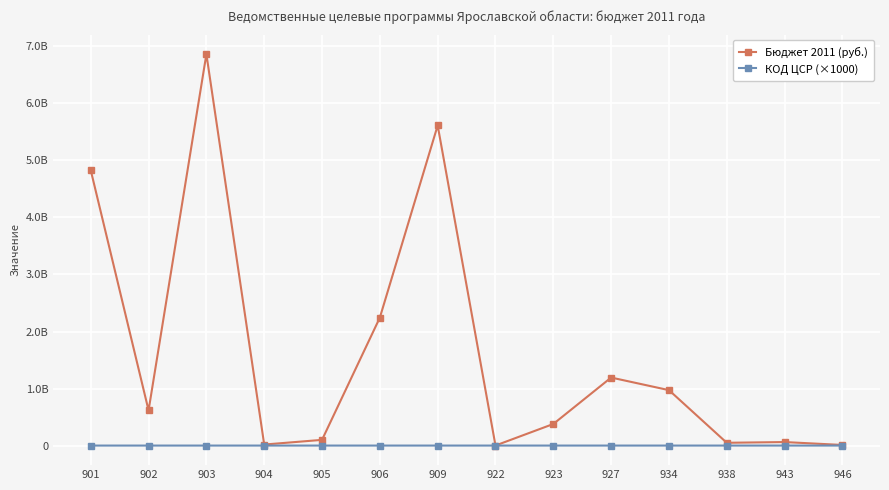

Does the chart have visible grid lines?

Yes